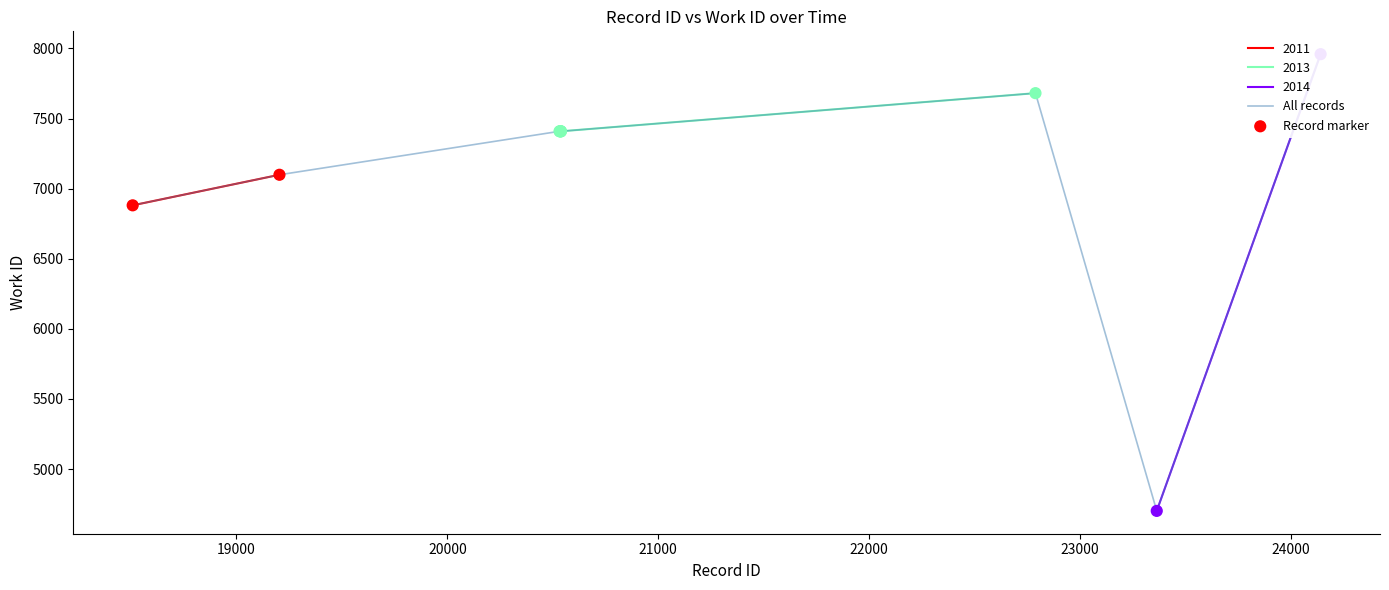

Which series has the largest total across all categories?

All records